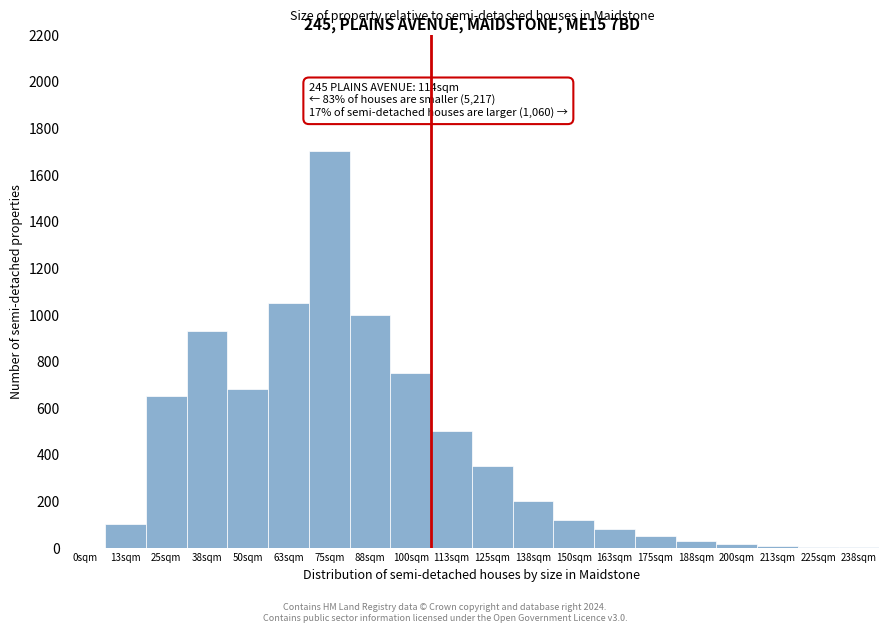

Read the value at 175sqm.

50